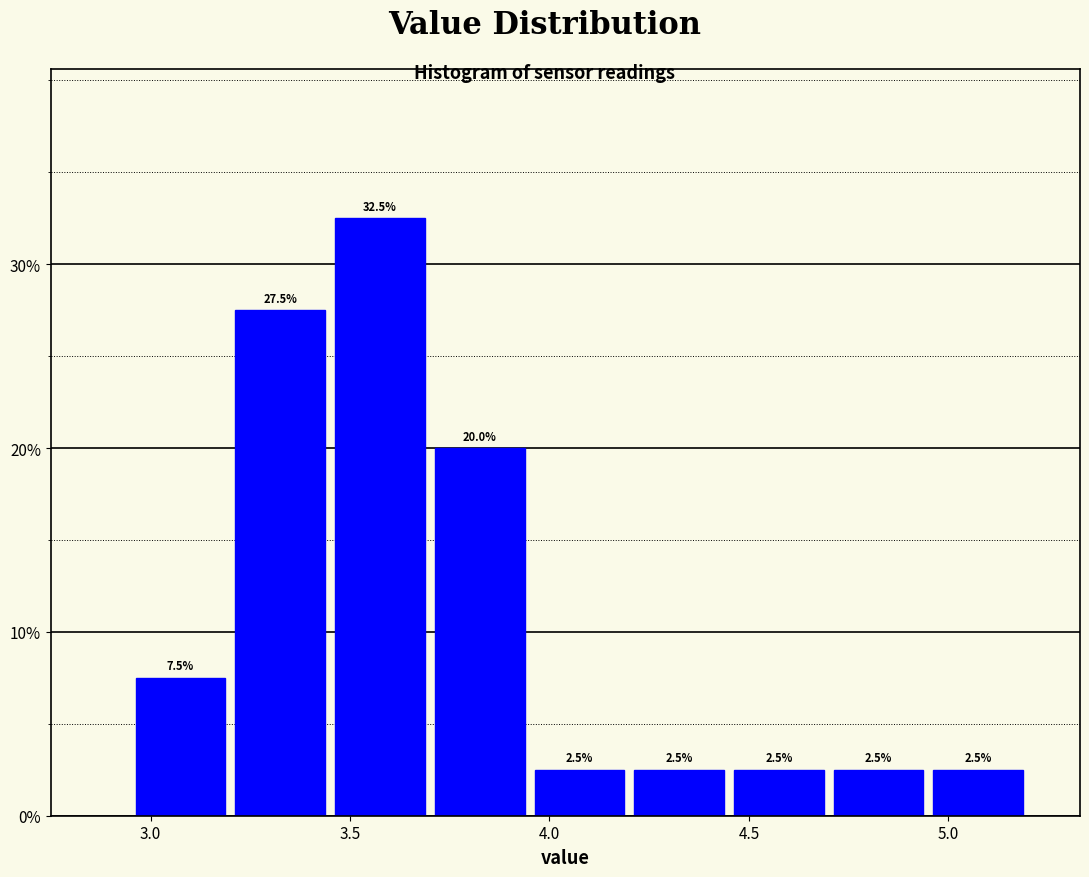

Reading left to right, list every bar in this chart as the range it spans on the x-axis followed by its height.

2.95 to 3.20: 7.5
3.20 to 3.45: 27.5
3.45 to 3.70: 32.5
3.70 to 3.95: 20.0
3.95 to 4.20: 2.5
4.20 to 4.45: 2.5
4.45 to 4.70: 2.5
4.70 to 4.95: 2.5
4.95 to 5.20: 2.5